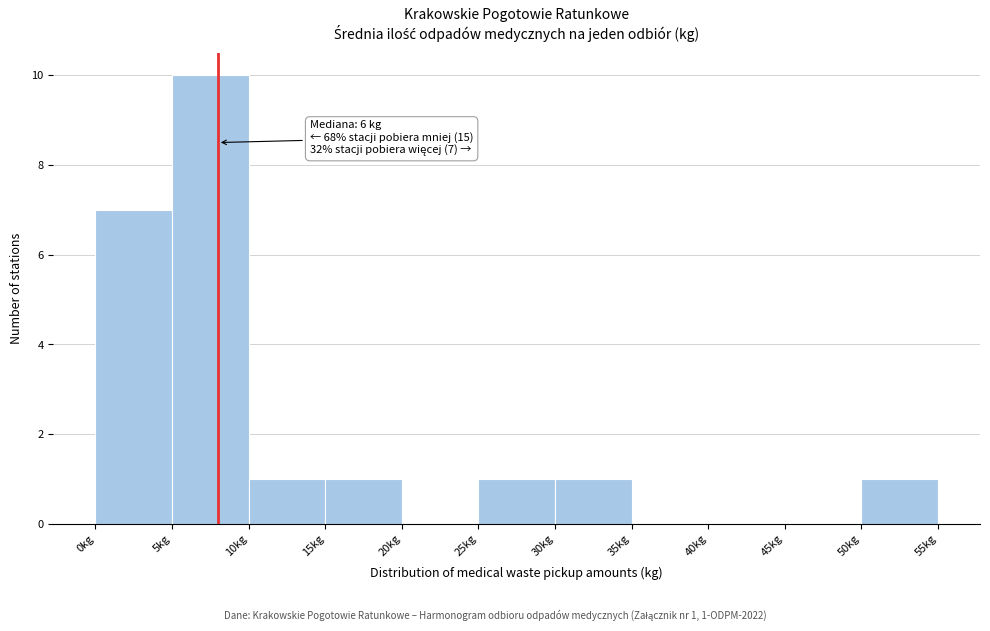

Which range on the x-axis has the tallest bar?

5 to 10